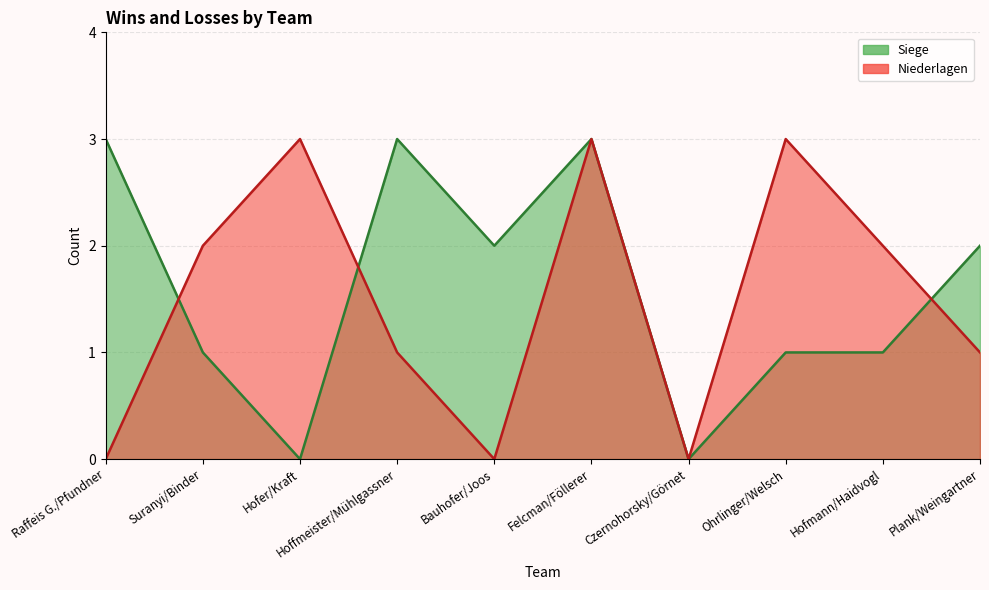

True or false: Niederlagen has a value of 0 at Bauhofer/Joos.

True